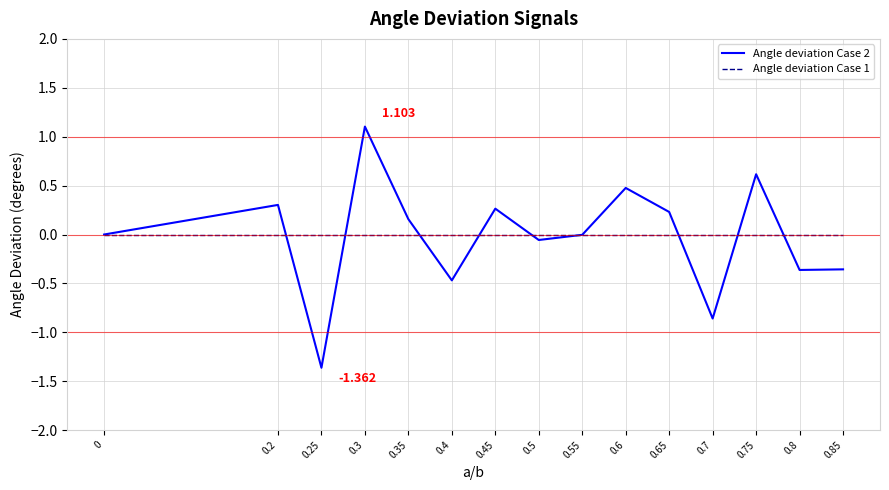

What is the total value across all series at 0.2?

0.3